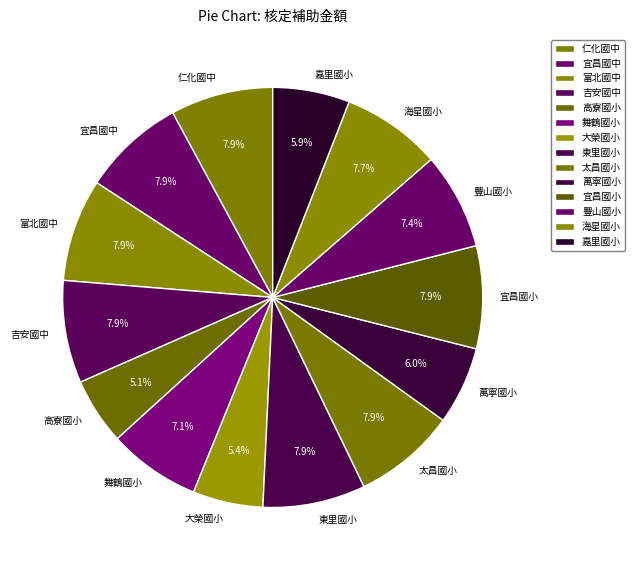

Between 舞鶴國小 and 海星國小, which is larger?

海星國小